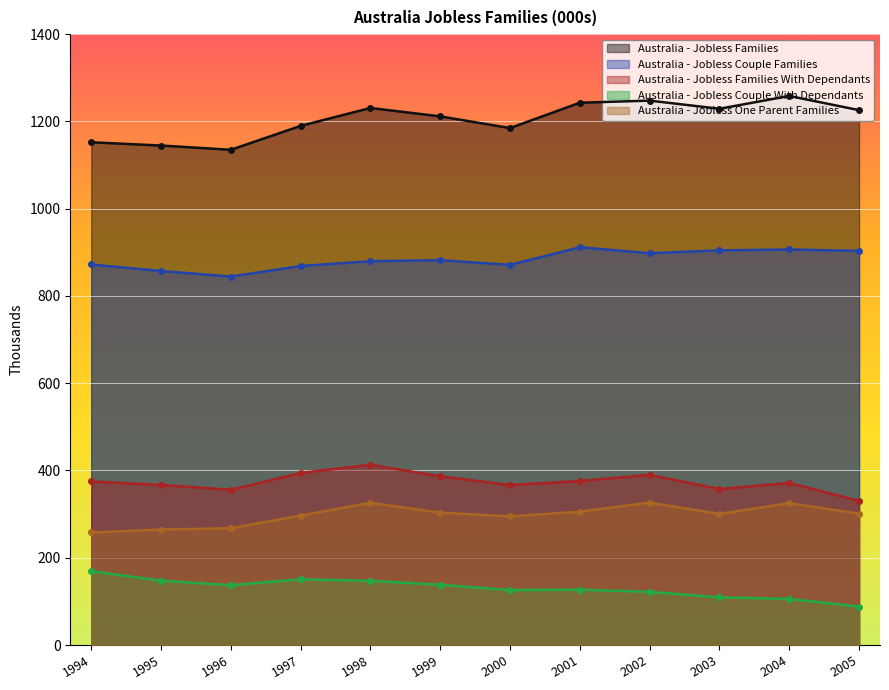

Which series has the largest total across all categories?

Australia - Jobless Families